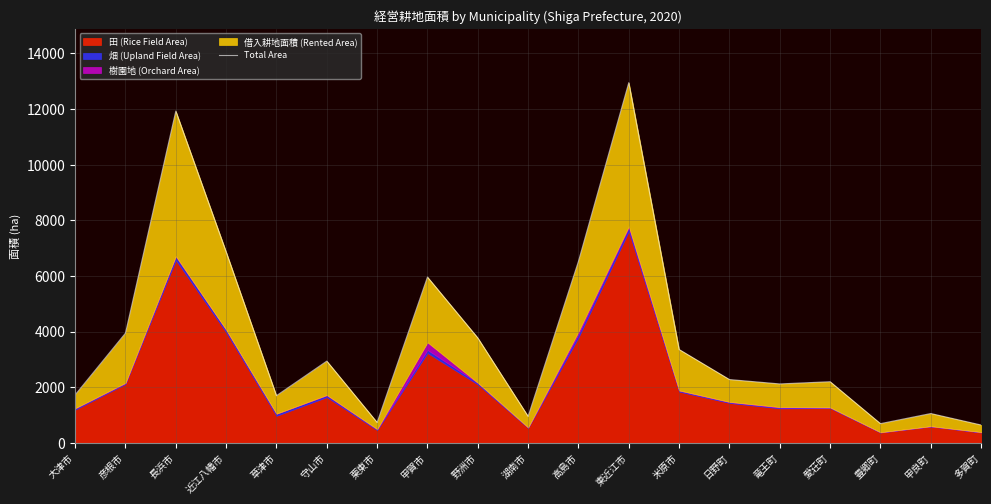

Between 竜王町 and 高島市, which is larger?

高島市